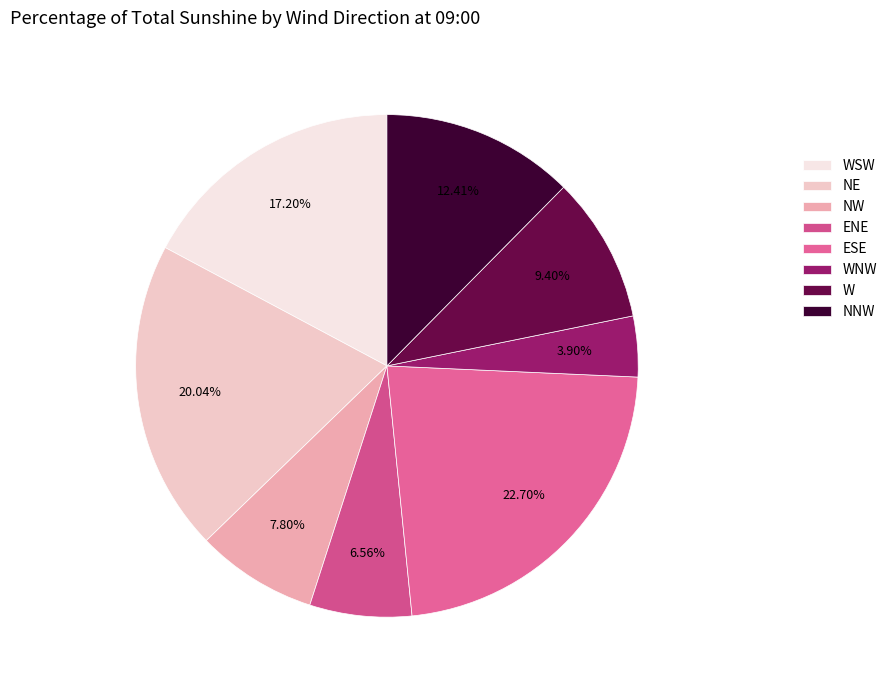

The ENE slice represents 7% of the pie. True or false?

True